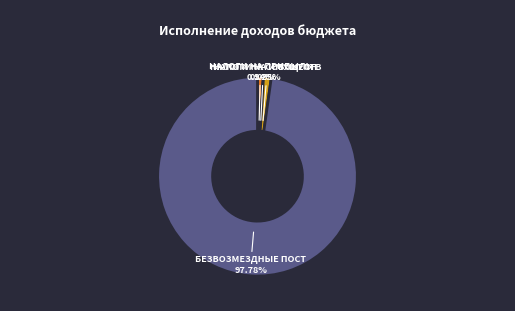

Is there a majority slice in this chart?

Yes